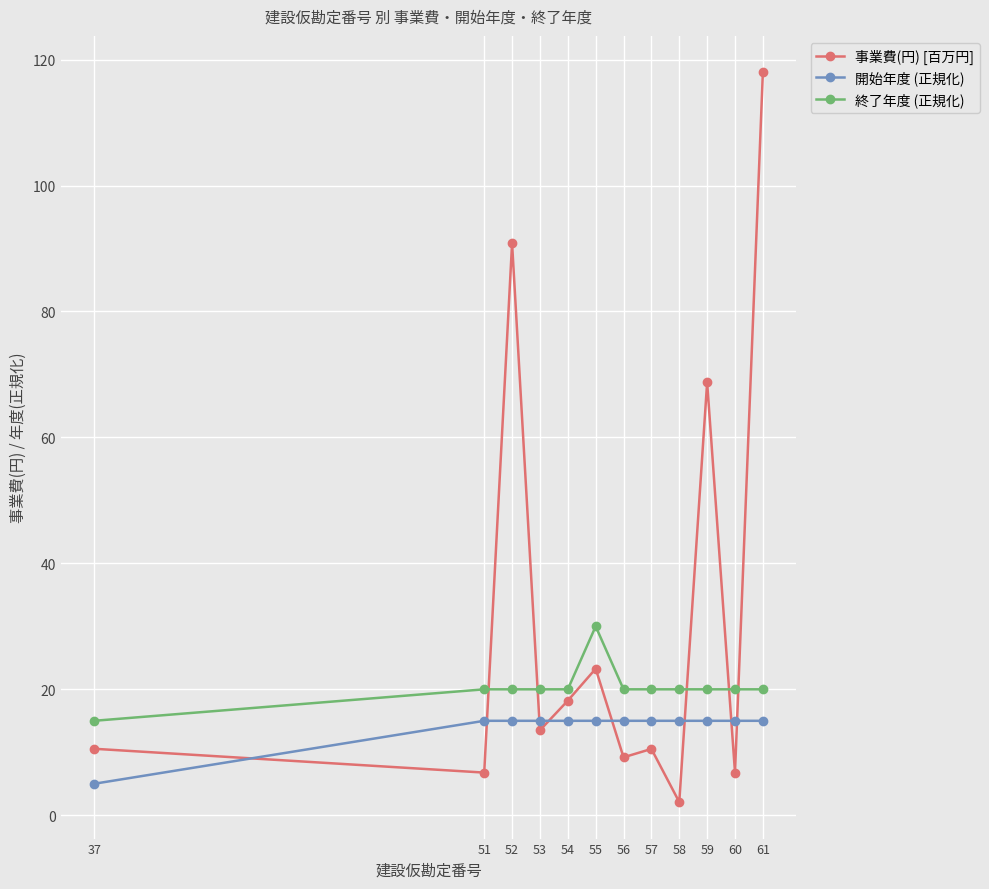

True or false: 事業費(円) [百万円] and 開始年度 (正規化) cross at least once.

True